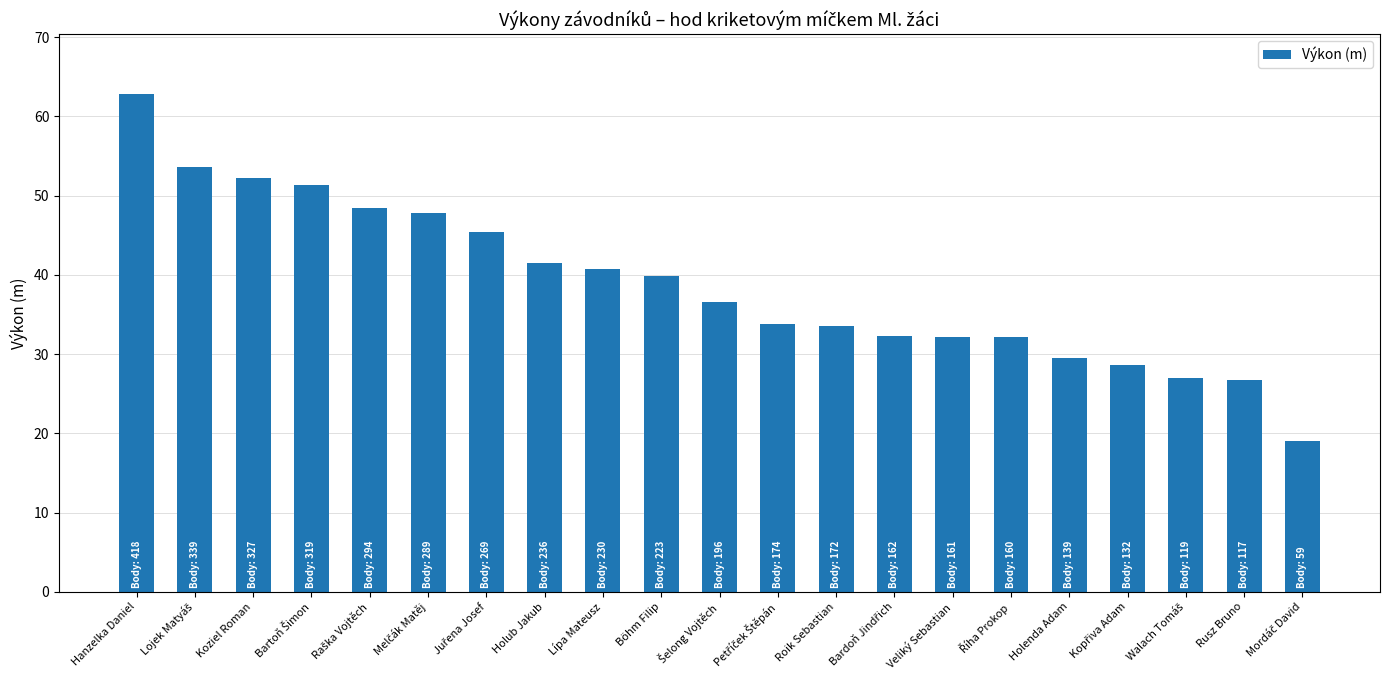

The chart shows a value of 51.6 at Holenda Adam. True or false?

False